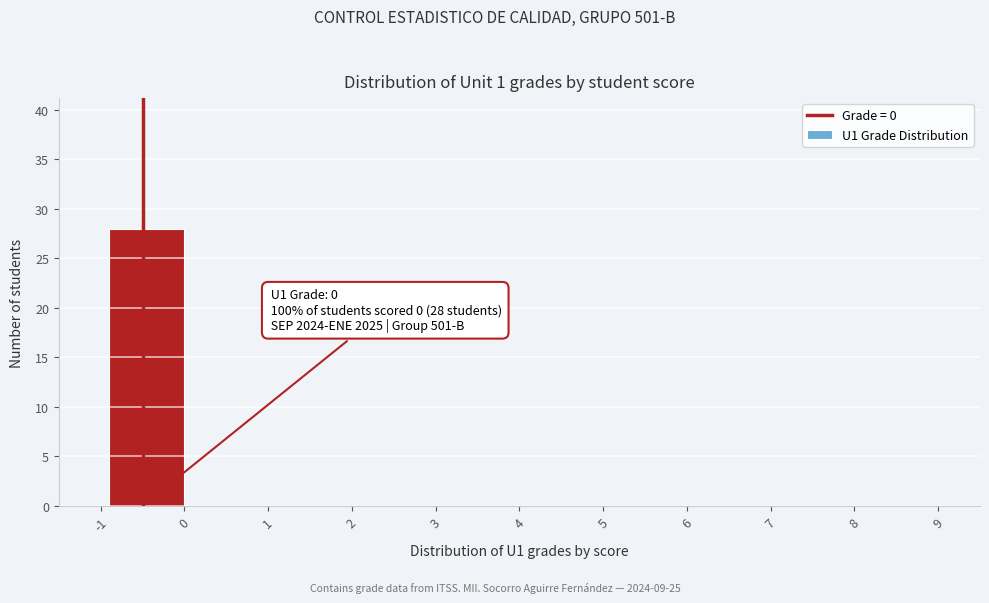

Reading left to right, list all the values displayed in this chart.

-1=0	0=28	1=0	2=0	3=0	4=0	5=0	6=0	7=0	8=0	9=0